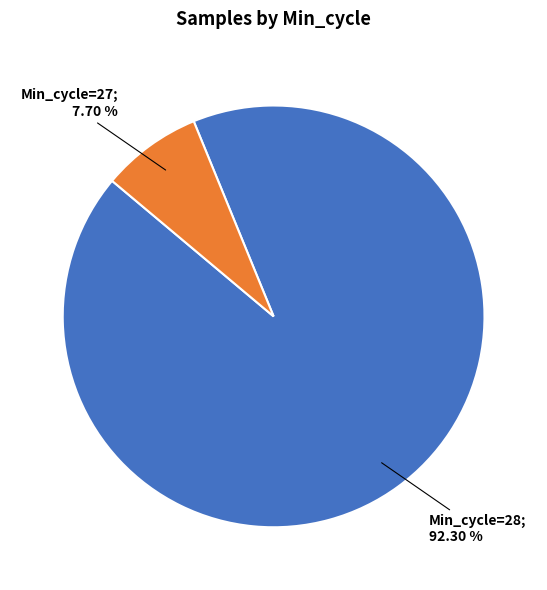

Is there a majority slice in this chart?

Yes